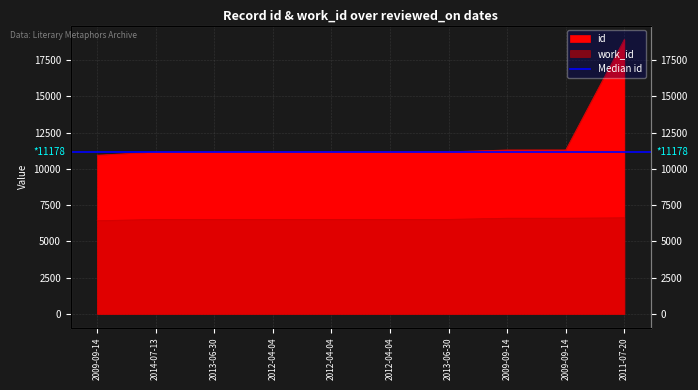

How many data points does each series have?

10